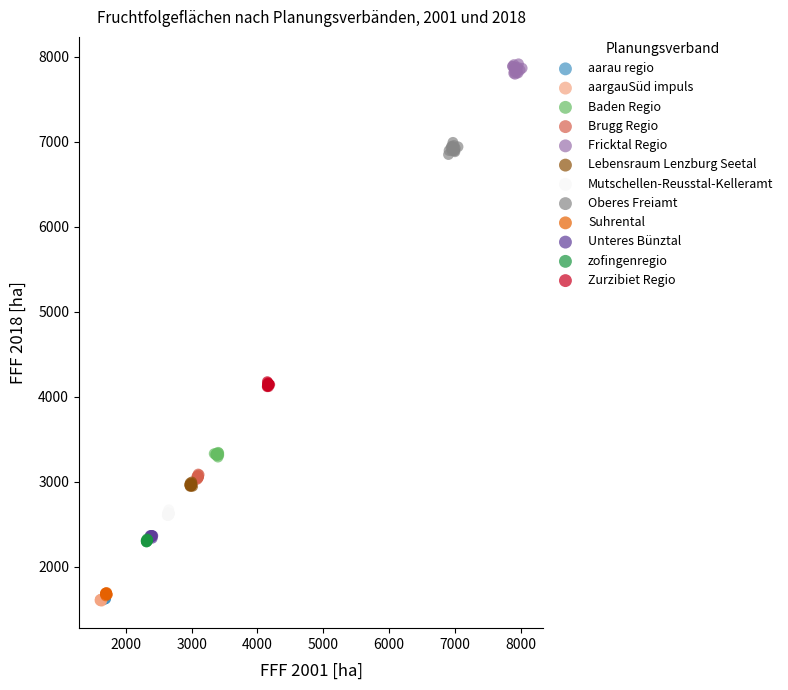

What are all the series names shown in the legend?

aarau regio, aargauSüd impuls, Baden Regio, Brugg Regio, Fricktal Regio, Lebensraum Lenzburg Seetal, Mutschellen-Reusstal-Kelleramt, Oberes Freiamt, Suhrental, Unteres Bünztal, zofingenregio, Zurzibiet Regio